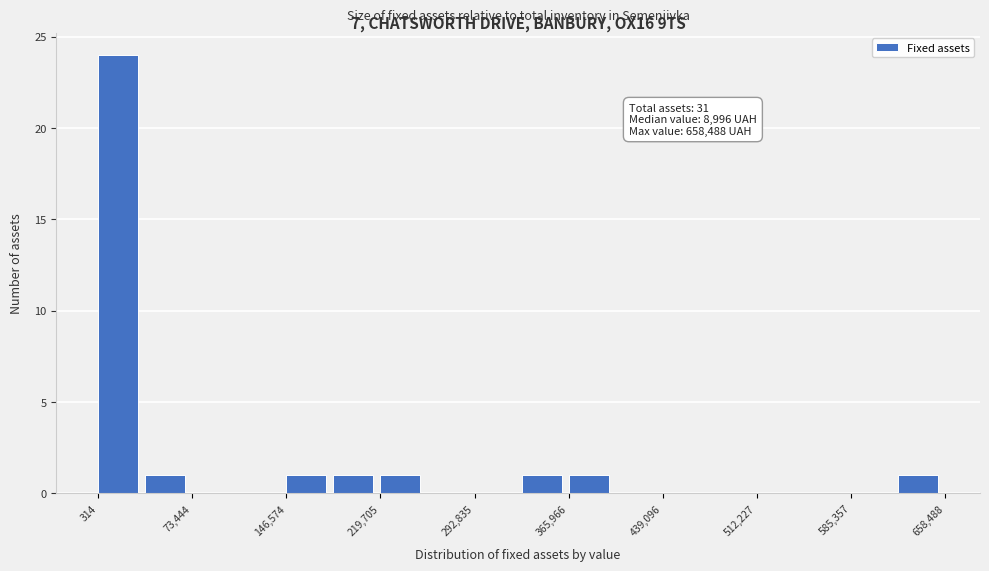

Read against the x-axis, roughly where is the centre of the tallest bar?

20000